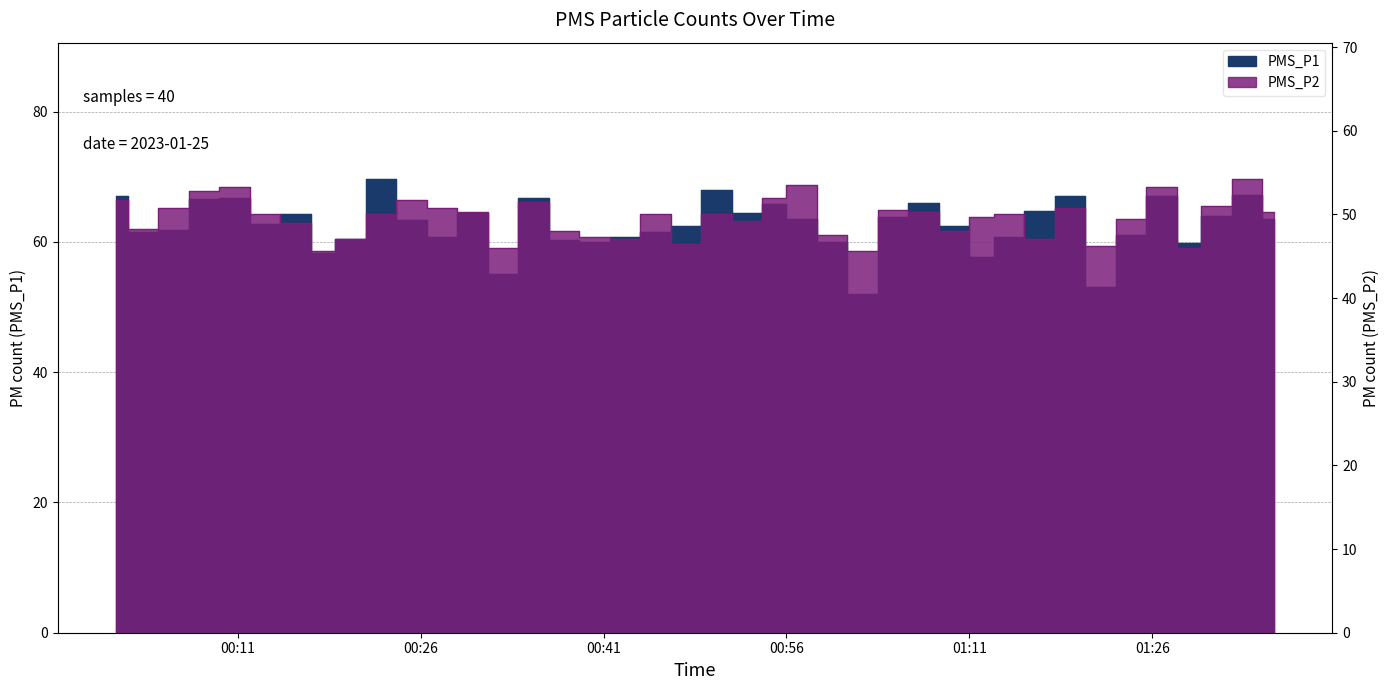

Reading left to right, transcribe all the data shown in this chart.

PMS_P1: 67.0	61.5	61.8	66.5	66.8	62.8	64.2	58.3	60.5	69.7	63.3	60.8	64.5	55.0	66.8	60.3	60.0	60.8	61.5	62.5	68.0	64.5	65.8	63.5	60.0	52.0	63.8	66.0	62.5	57.7	60.7	64.7	67.0	53.0	61.0	67.0	59.8	64.0	67.2	63.5
PMS_P2: 51.8	48.2	50.8	52.8	53.2	50.0	49.0	45.7	47.0	50.0	51.7	50.8	50.2	46.0	51.5	48.0	47.3	47.0	50.0	46.5	50.0	49.2	52.0	53.5	47.5	45.7	50.5	50.2	48.0	49.7	50.0	47.0	50.8	46.2	49.5	53.2	46.0	51.0	54.2	50.2